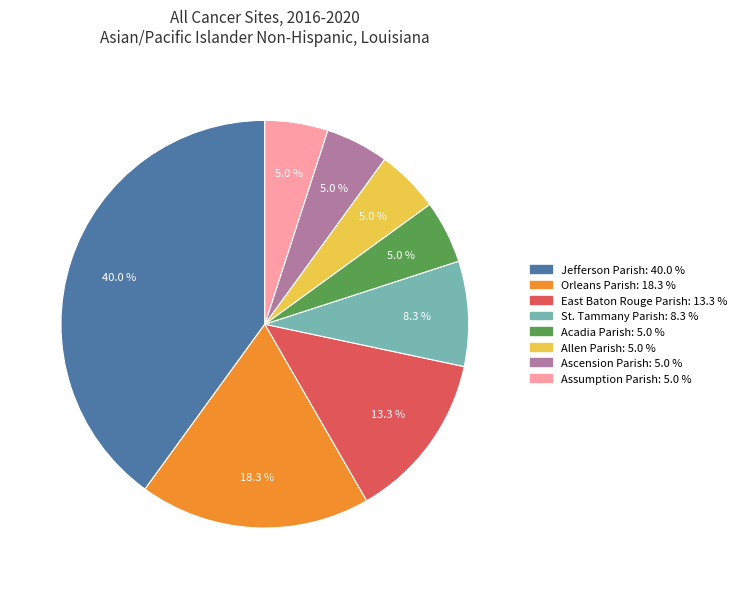

What is the ratio of the value at Jefferson Parish to the value at Ascension Parish?

8.0